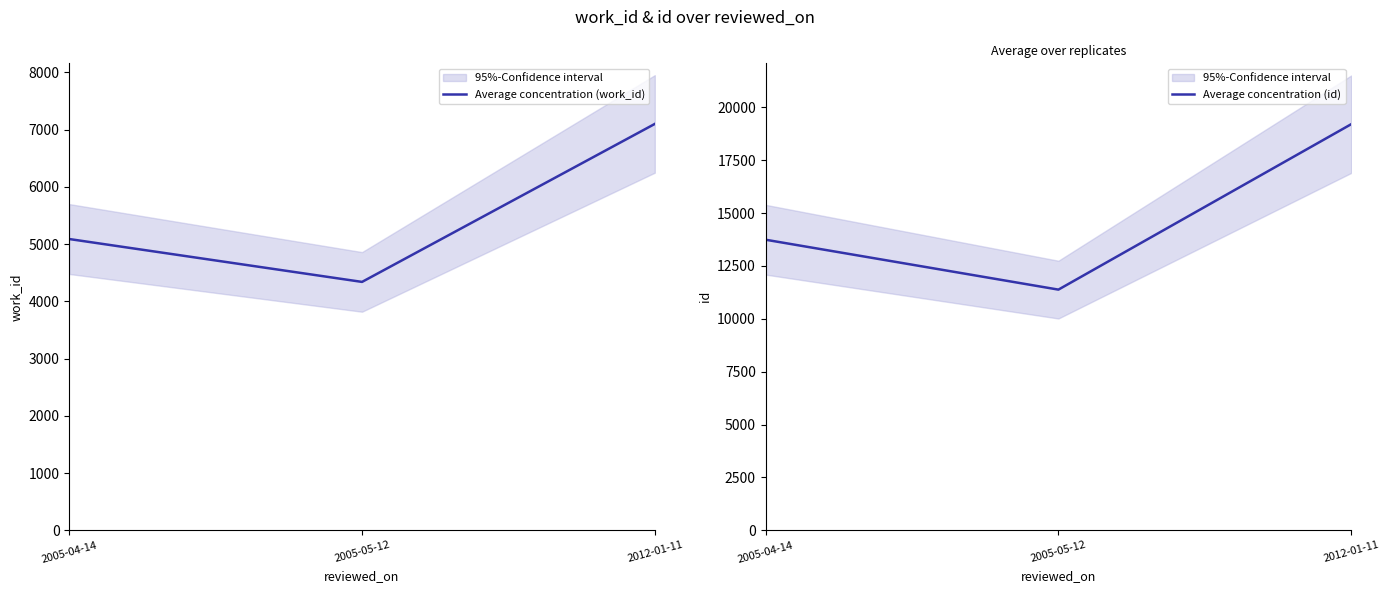

Count the Average concentration (work_id) values in the range 4339 to 7099.

3